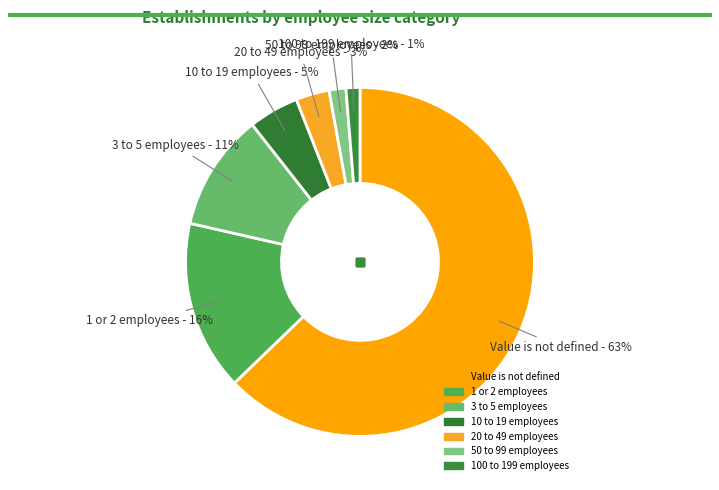

How many slices are in this pie chart?

7